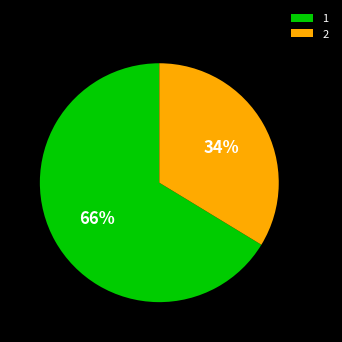

Combined, do 2 and 1 account for over 50%?

Yes